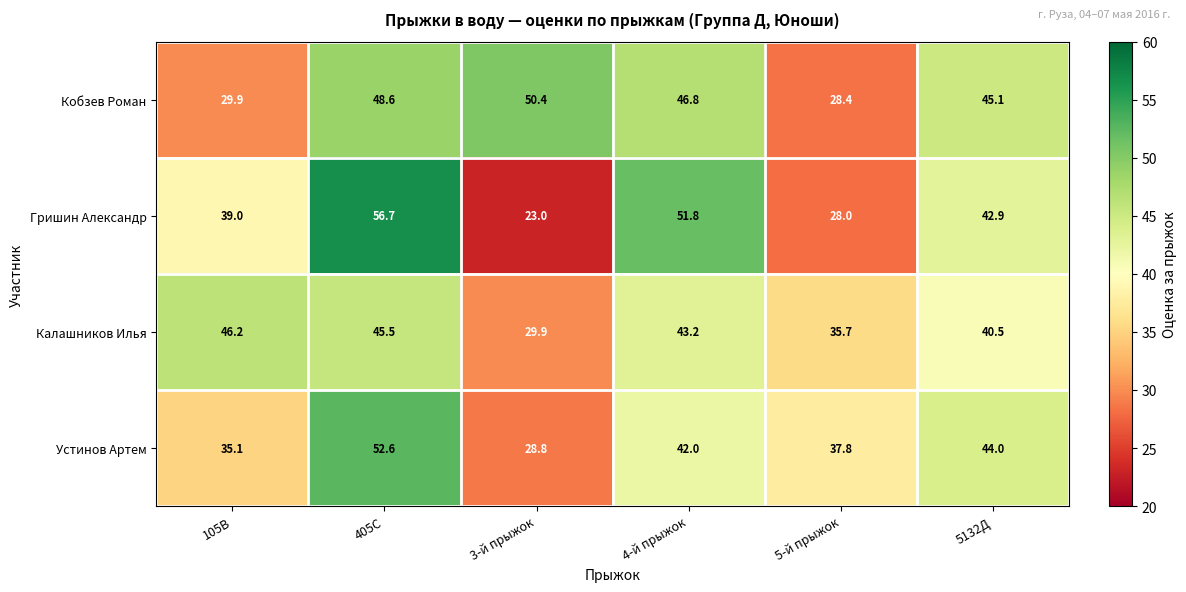

Between 3-й прыжок and 5132Д, which series saw the biggest shift?

Гришин Александр